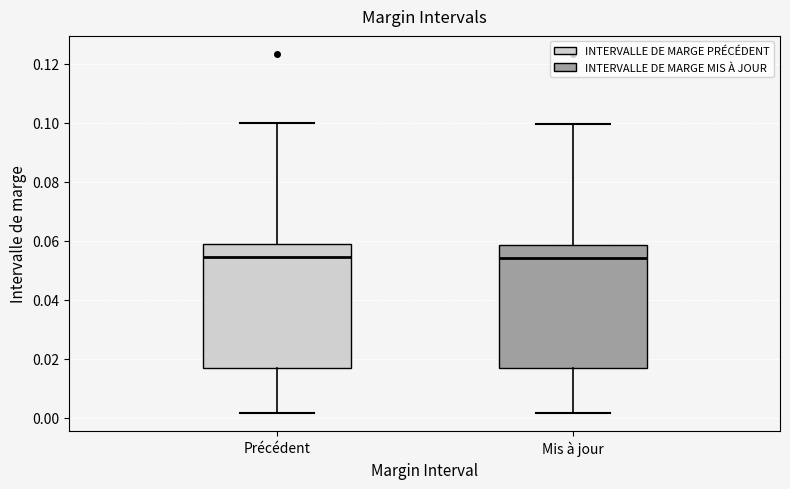

Reading left to right, read every box against the y-axis: the position of its median line, the range the box covers, and the ends of its whiskers. The values are not printed on the chart, so give them approximately, as read against the axis.

Précédent: median 0.054, box 0.016 to 0.058, whiskers 0.002 to 0.100
Mis à jour: median 0.054, box 0.016 to 0.058, whiskers 0.002 to 0.100